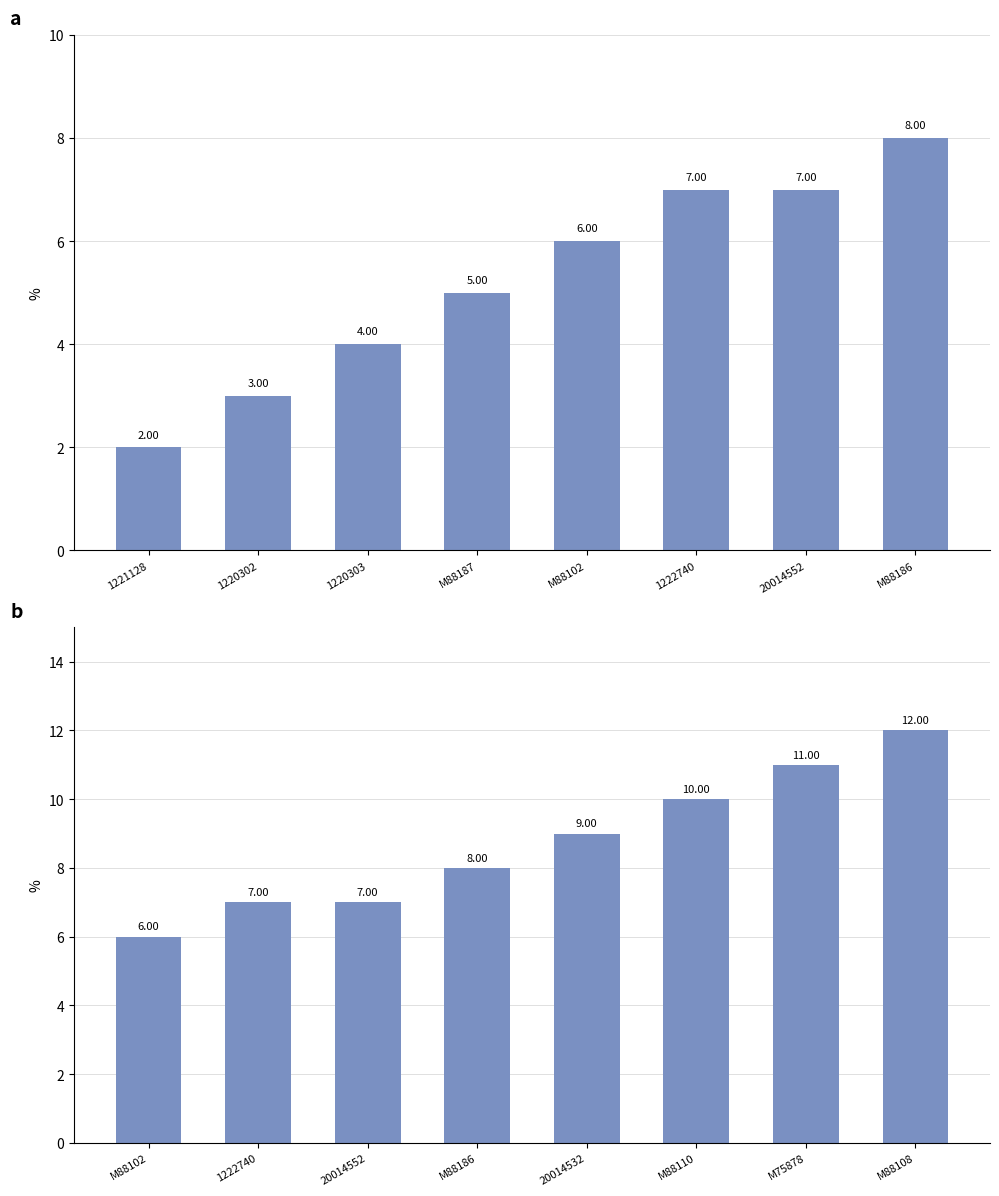

Which category has the lowest value across all series?

M88102